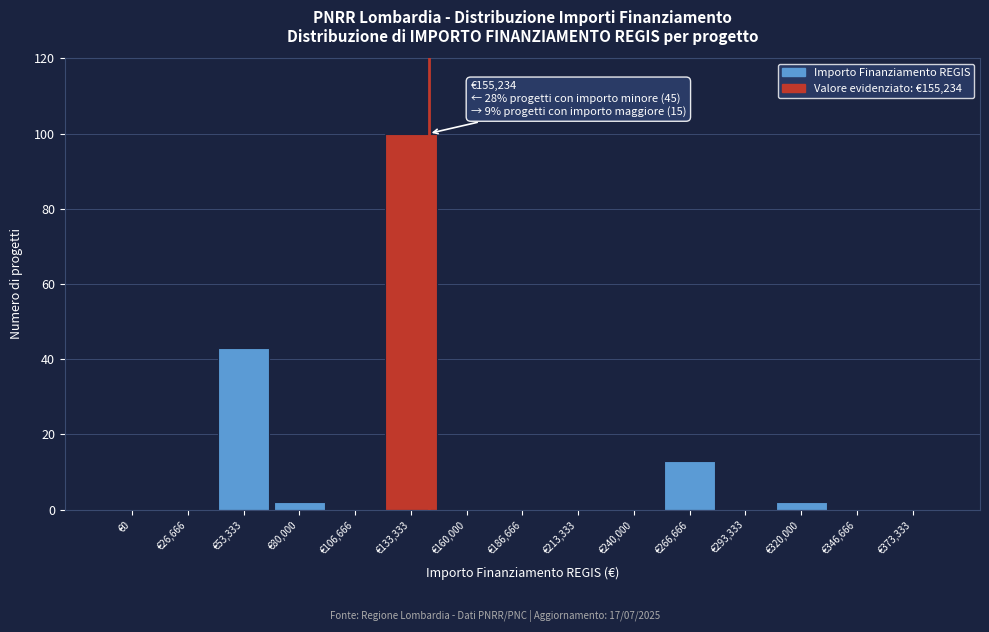

Reading left to right, extract all data points from this chart.

€0=0	€26,666=0	€53,333=43	€80,000=2	€106,666=0	€133,333=100	€160,000=0	€186,666=0	€213,333=0	€240,000=0	€266,666=13	€293,333=0	€320,000=2	€346,666=0	€373,333=0